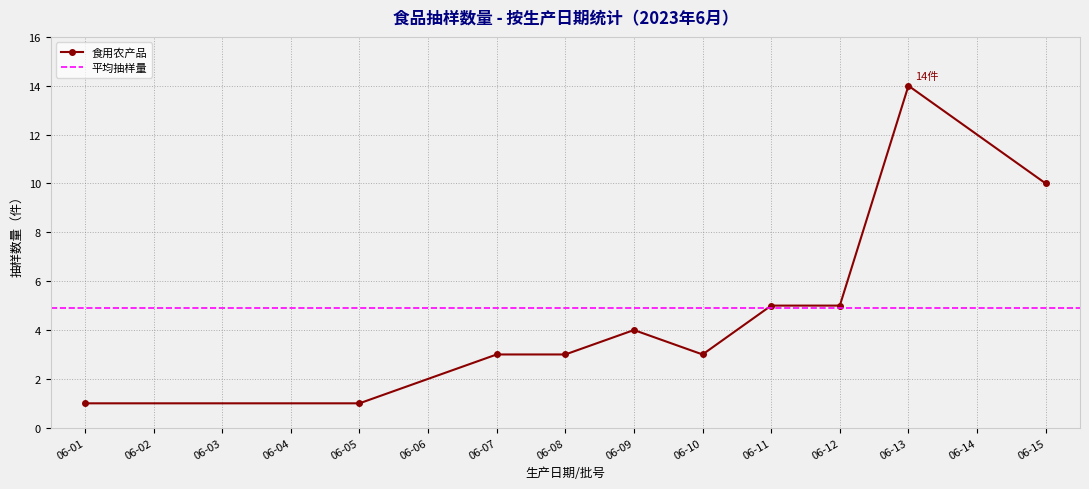

What is the value of the 食用农产品 point at the 7th from the left?

5